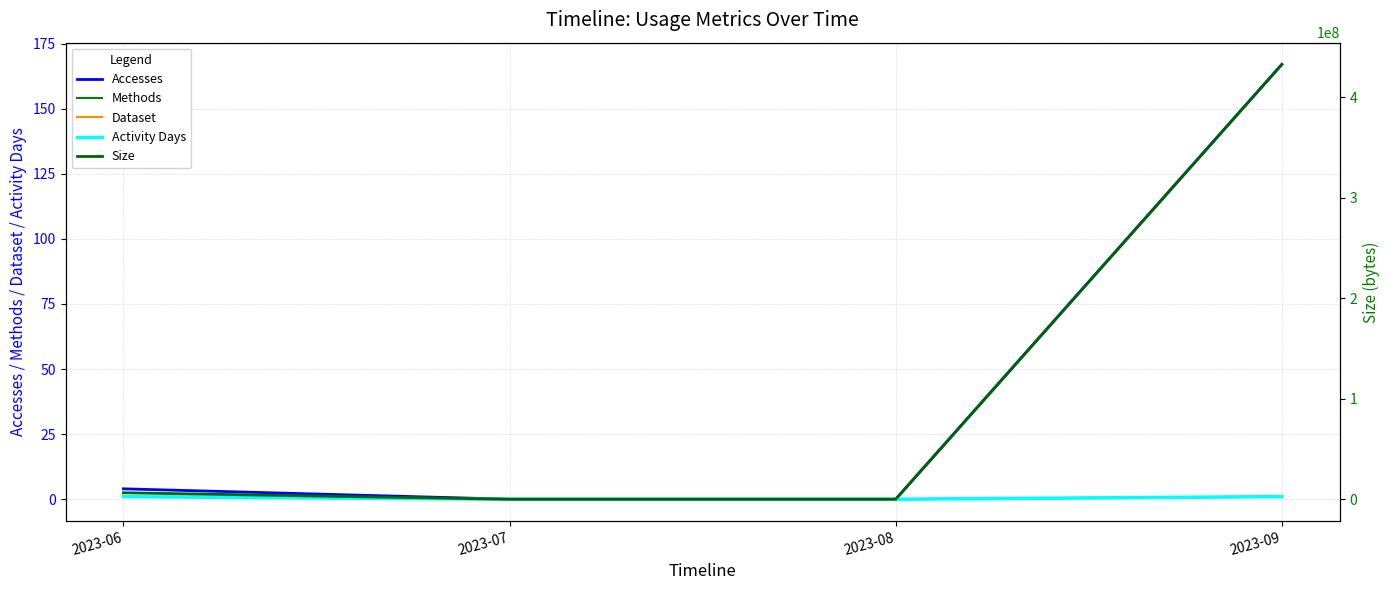

What is the maximum value for Dataset?

1